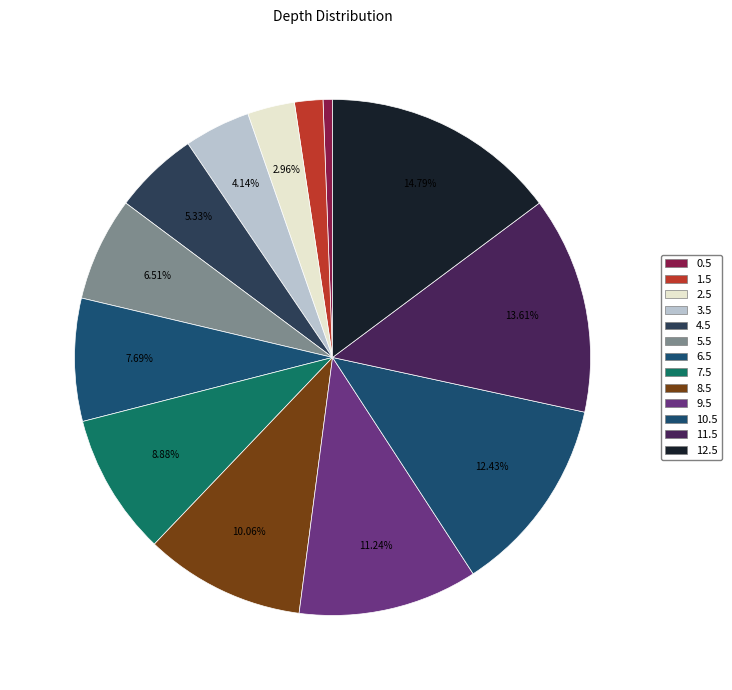

How many segments does this pie chart have?

13